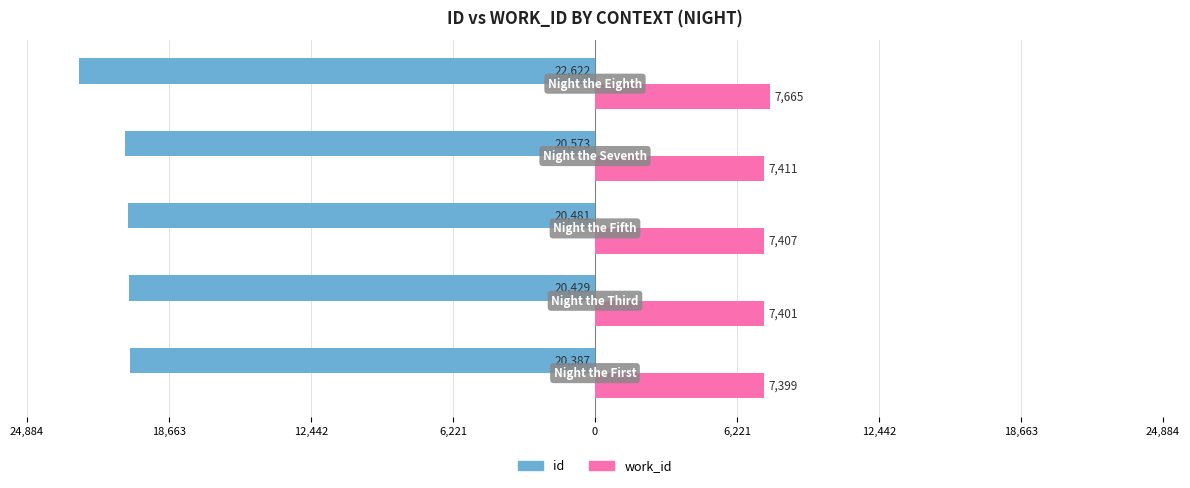

What is the difference between the maximum and minimum values in the work_id series?

266